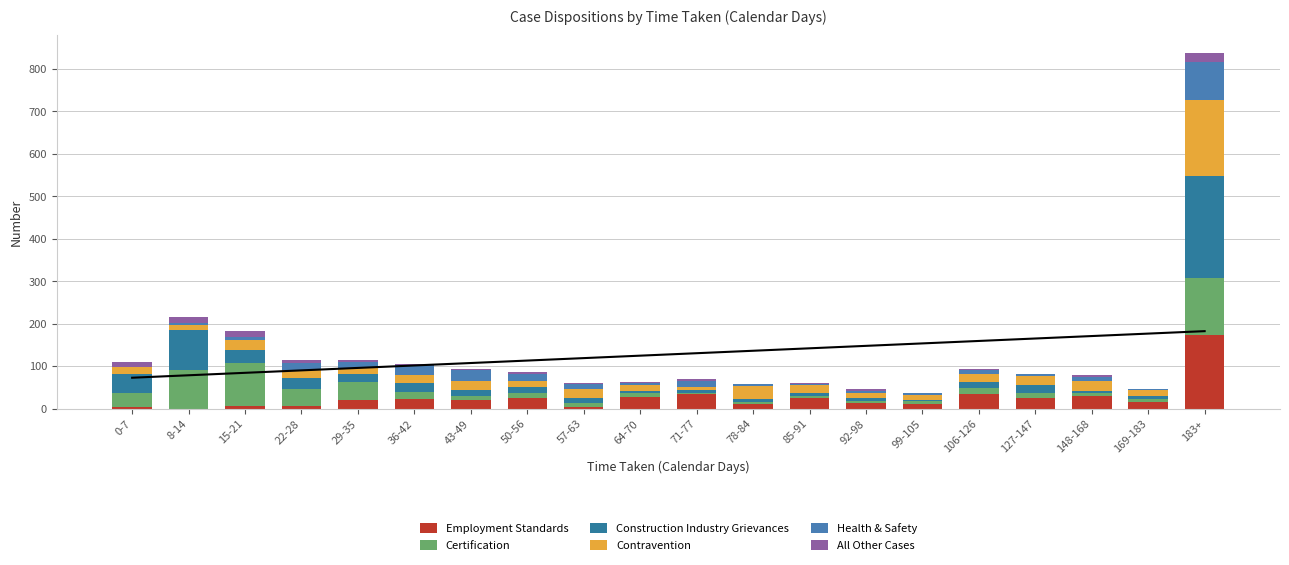

What is the spread (max minus min) of values at 99-105?

11